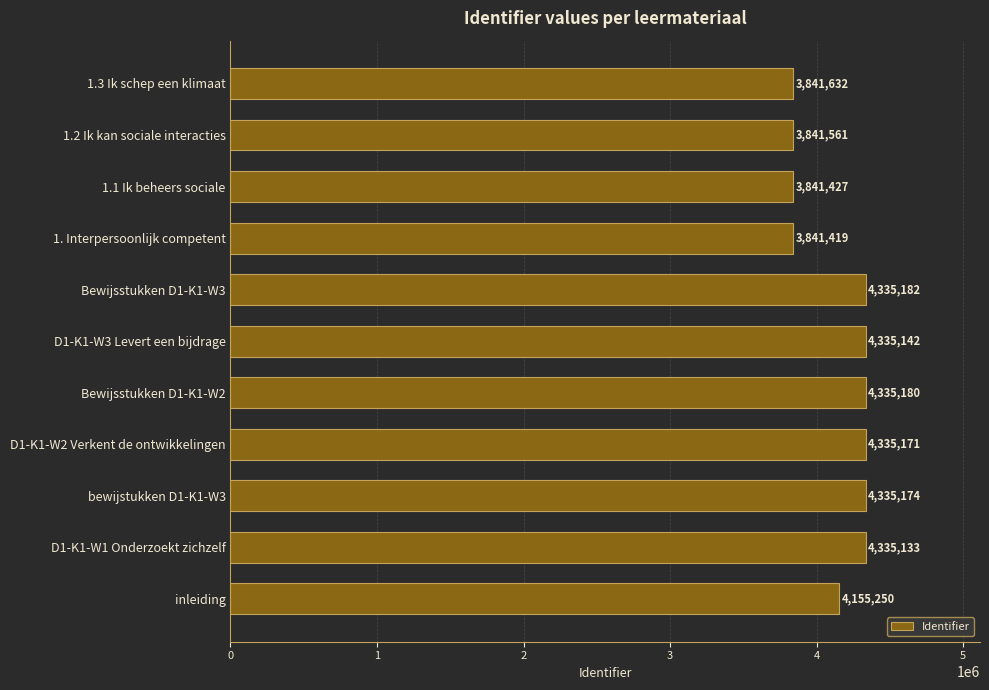

Is it true that the value at D1-K1-W1 Onderzoekt zichzelf is 6689310?

False